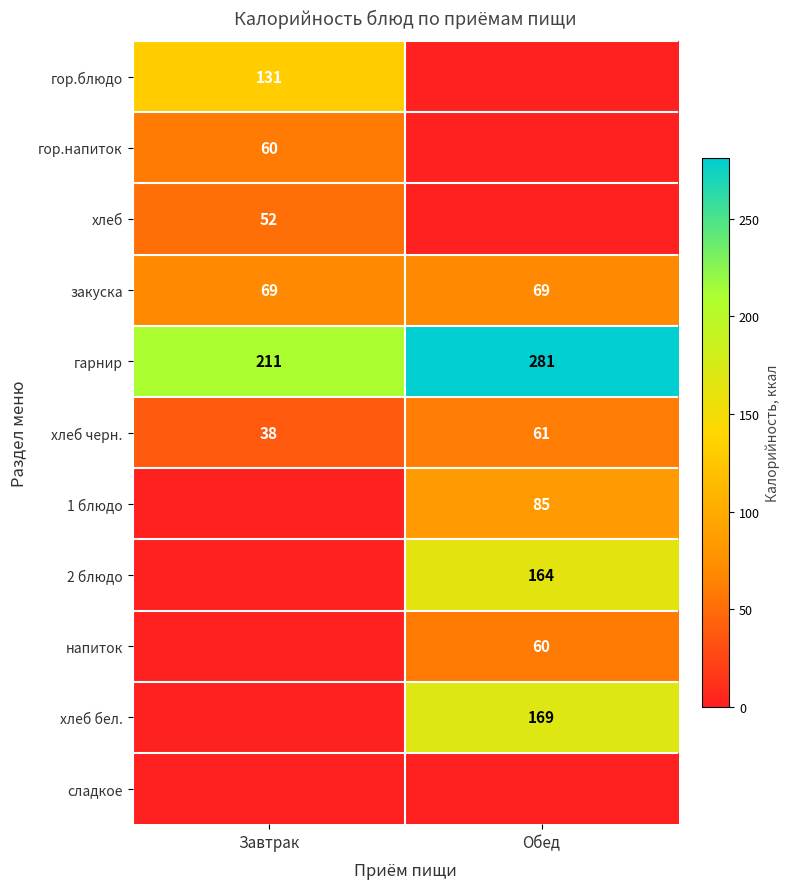

How many distinct data groups are displayed?

11